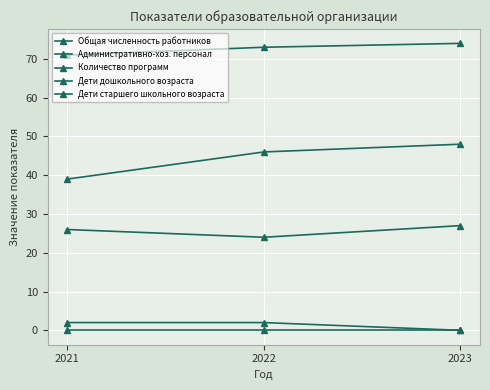

How many series are shown in this chart?

5